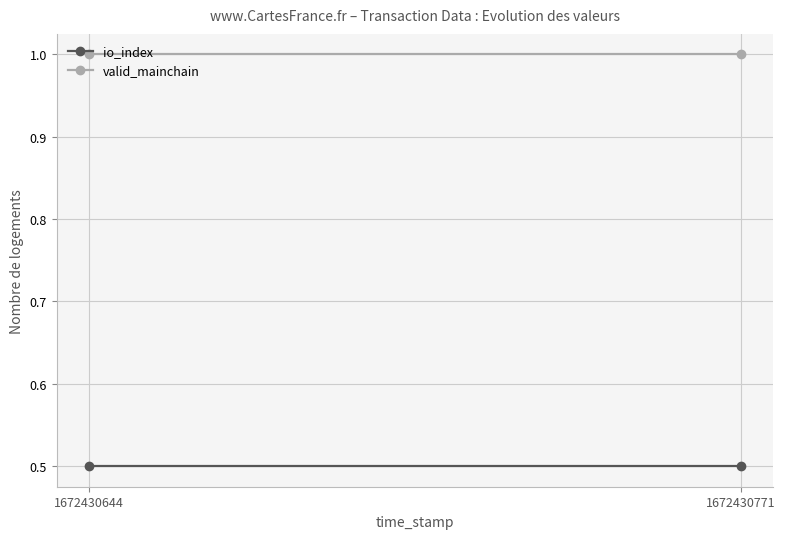

At how many categories does at least one series exceed 0?

2